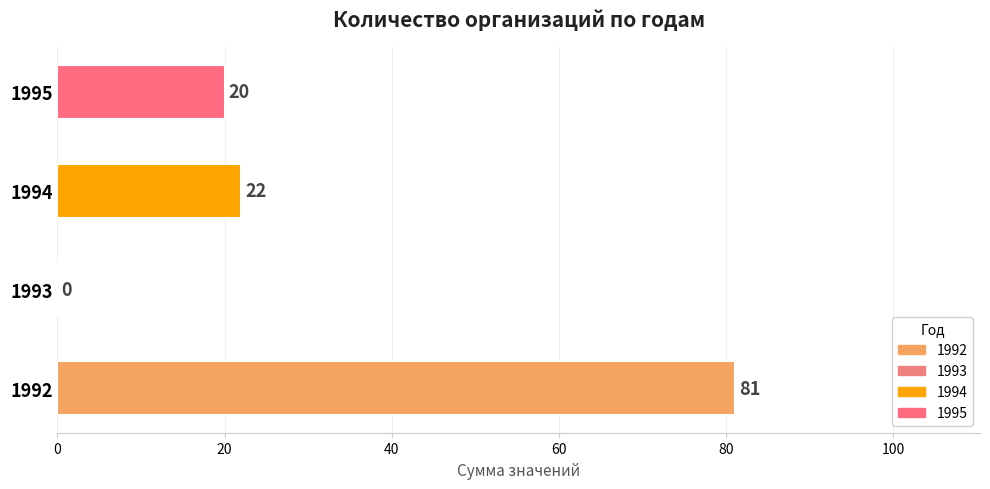

Reading bottom to top, transcribe all the data shown in this chart.

1992=81	1993=0	1994=22	1995=20